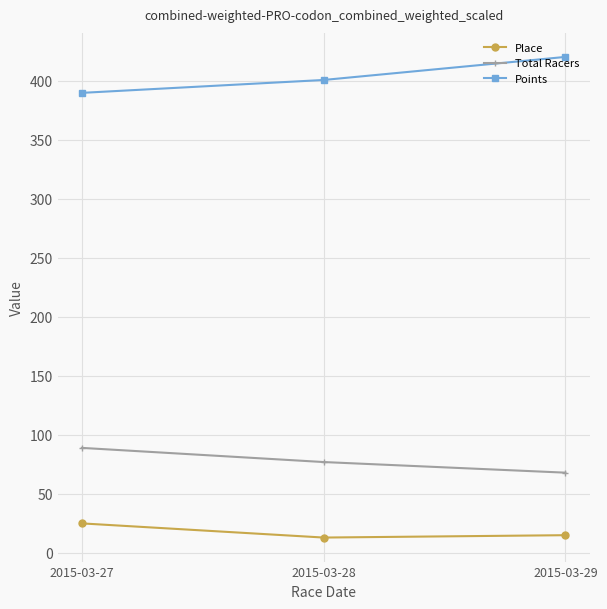

Reading left to right, extract all data points from this chart.

Place: 2015-03-27=25.0	2015-03-28=13.0	2015-03-29=15.0
Total Racers: 2015-03-27=89.0	2015-03-28=77.0	2015-03-29=68.0
Points: 2015-03-27=389.9	2015-03-28=400.8	2015-03-29=420.4